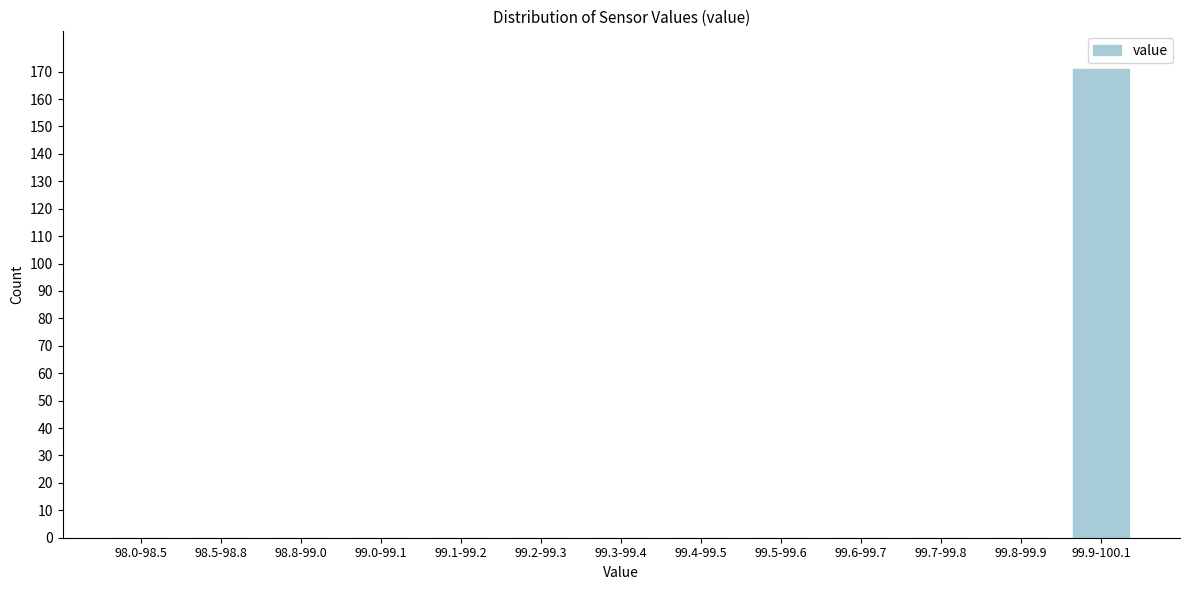

Reading left to right, what are all the values shown in this chart?

98.0-98.5=0	98.5-98.8=0	98.8-99.0=0	99.0-99.1=0	99.1-99.2=0	99.2-99.3=0	99.3-99.4=0	99.4-99.5=0	99.5-99.6=0	99.6-99.7=0	99.7-99.8=0	99.8-99.9=0	99.9-100.1=171